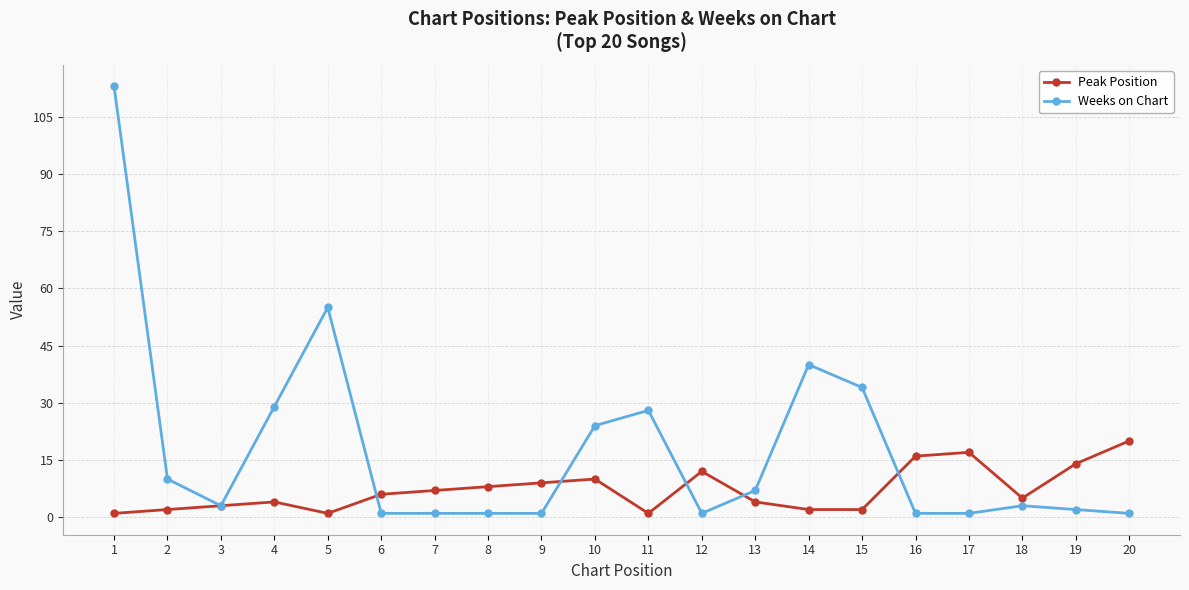

Rank the series by their maximum value, from highest to lowest.

Weeks on Chart, Peak Position